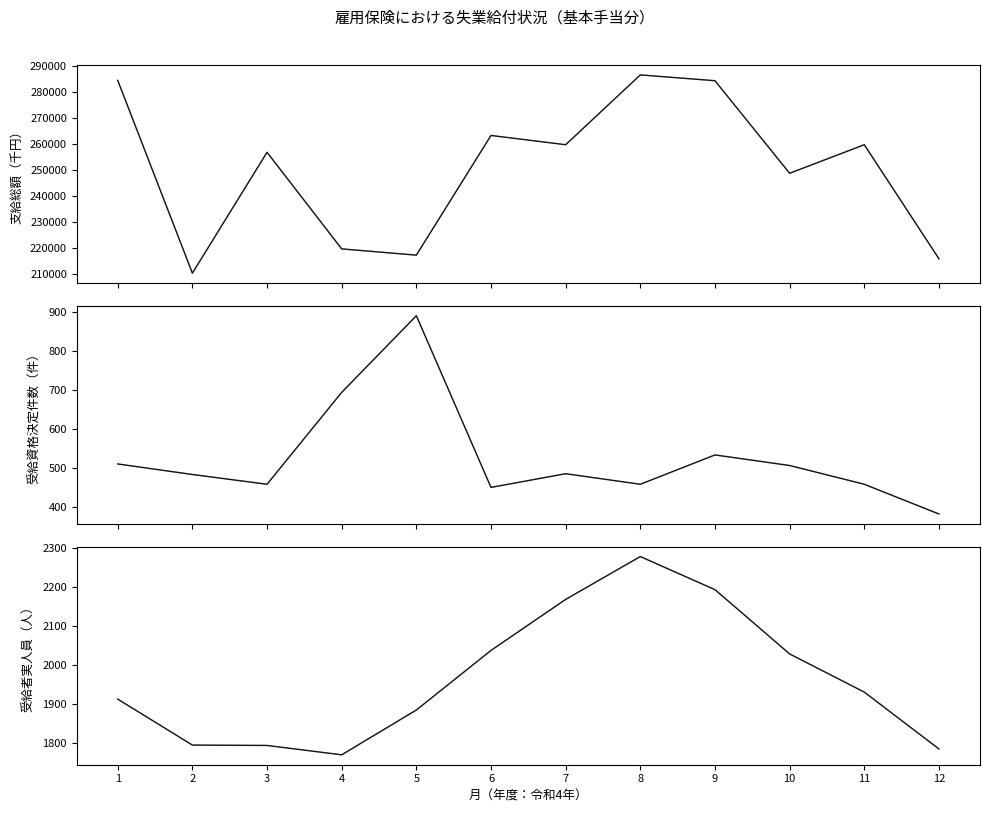

True or false: 支給総額 and 受給資格決定件数 cross at least once.

False